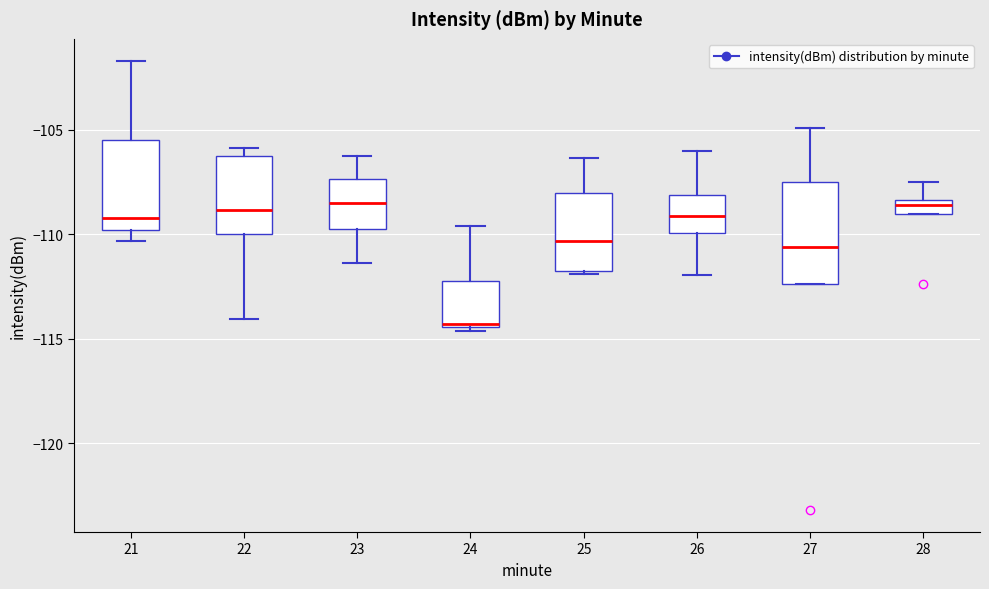

Where does the median line of the box at x = 27 sit on the y-axis? The values are not printed on the chart, so give them approximately, as read against the axis.

-110.5